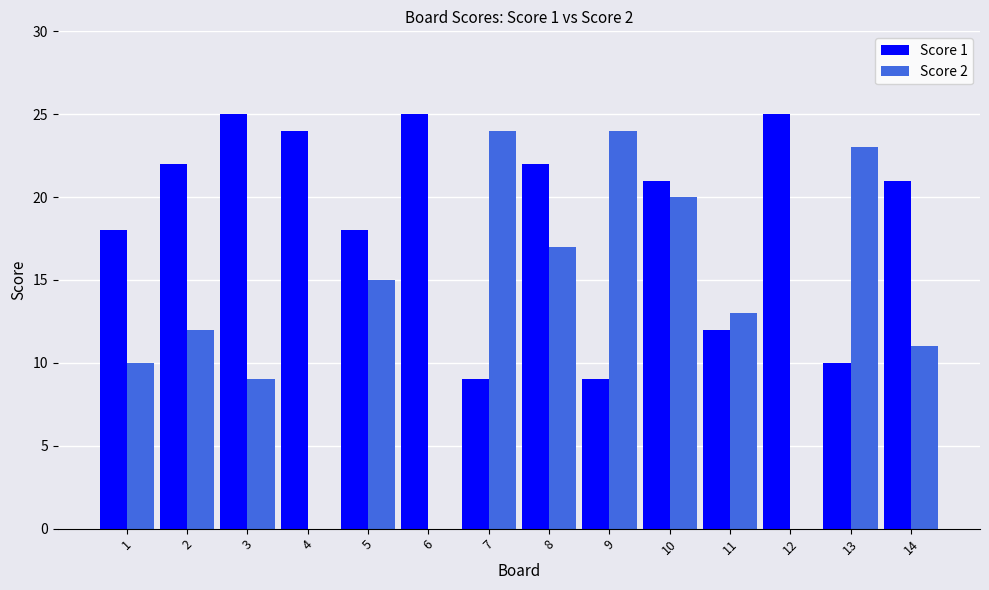

How many distinct data groups are displayed?

2